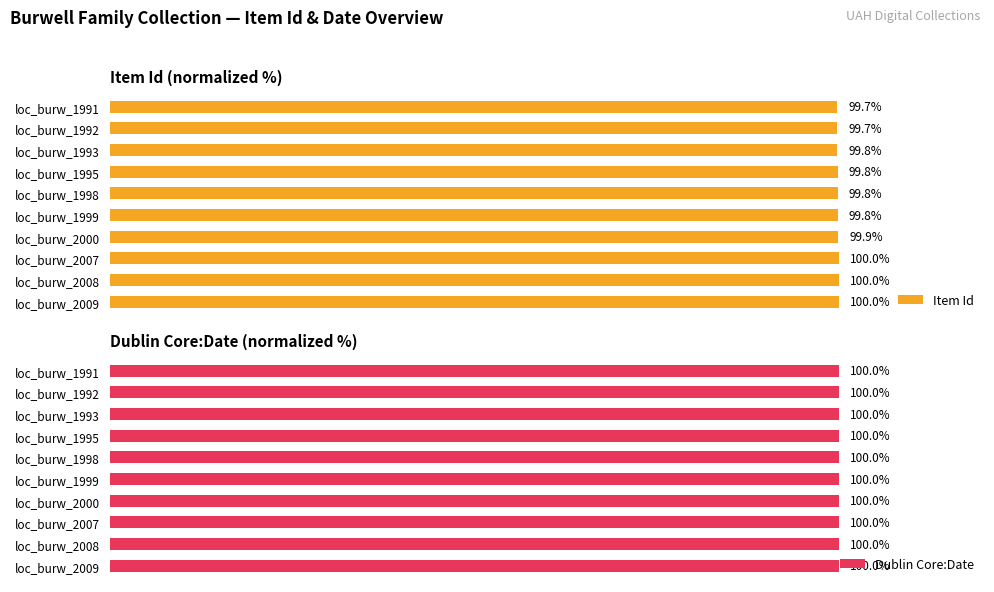

List the series in order of their peak value, lowest first.

Dublin Core:Date, Item Id